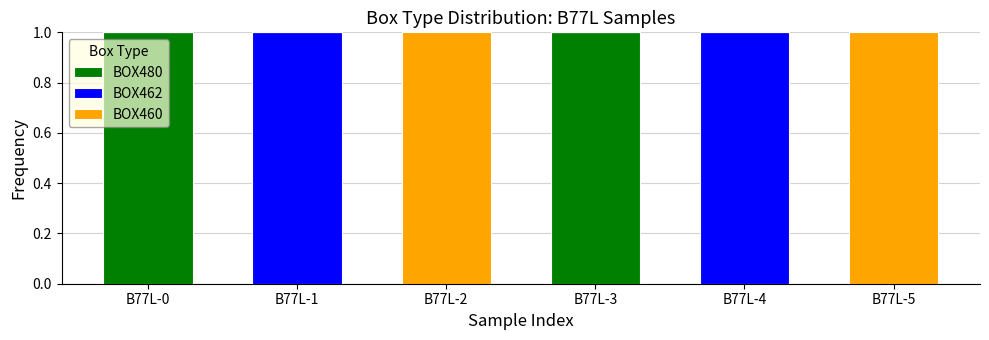

True or false: BOX480 has a value of 1 at B77L-3.

True